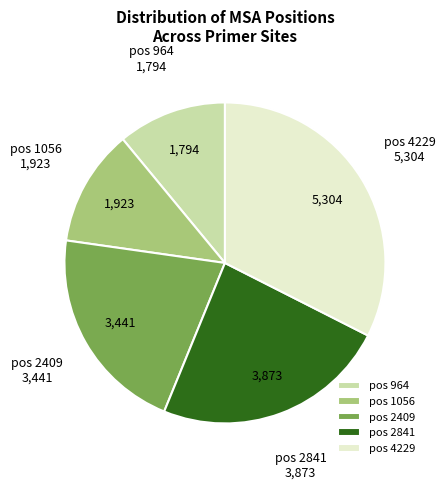

The pos 1056 slice represents 1% of the pie. True or false?

False